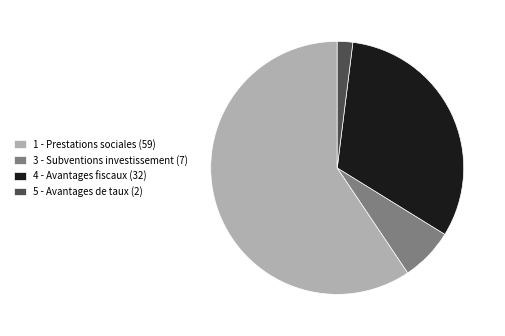

What is the ratio of the value at 1 - Prestations sociales (59) to the value at 5 - Avantages de taux (2)?

30.0